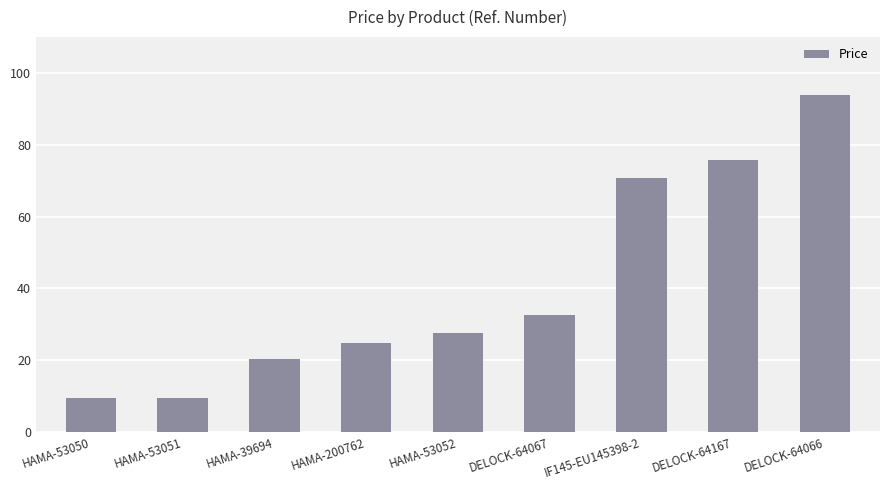

True or false: the data shows 9.6 at HAMA-53051.

True